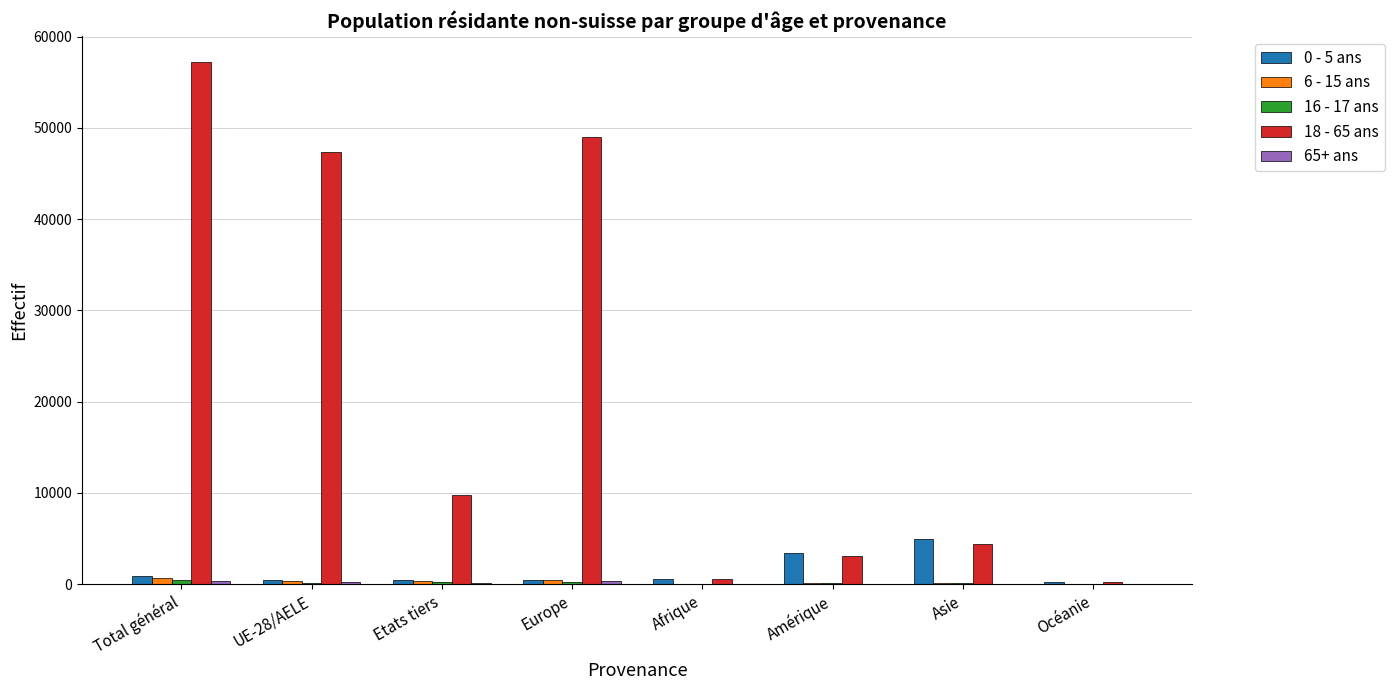

Which series has the largest total across all categories?

18 - 65 ans